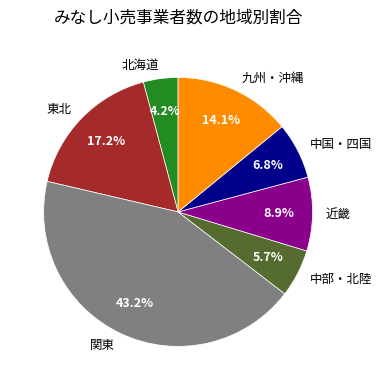

To the nearest percent, what is the average slice percentage?

14%